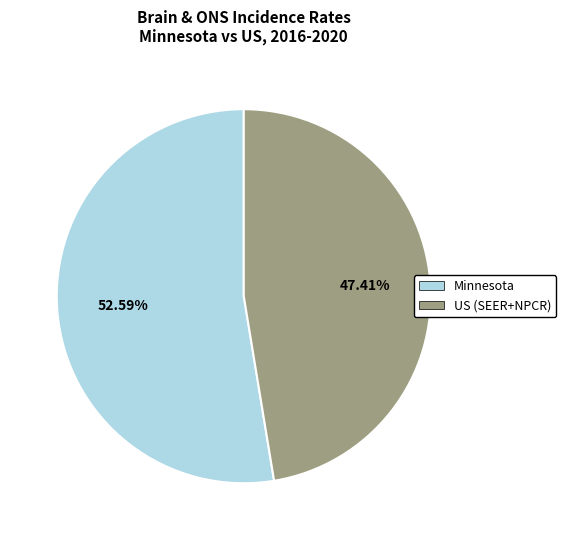

Is there any slice that represents more than half of the pie?

Yes